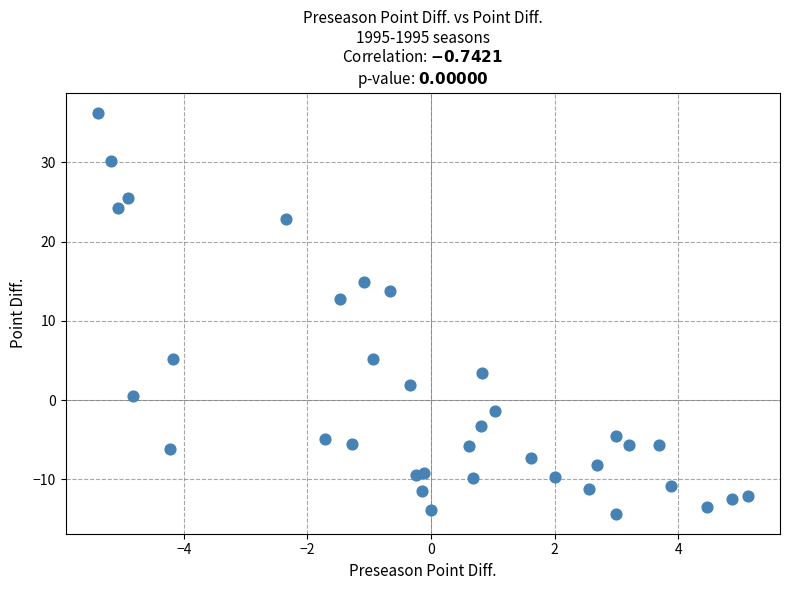

What Y value in the scatter plot is closest to 10?

12.8